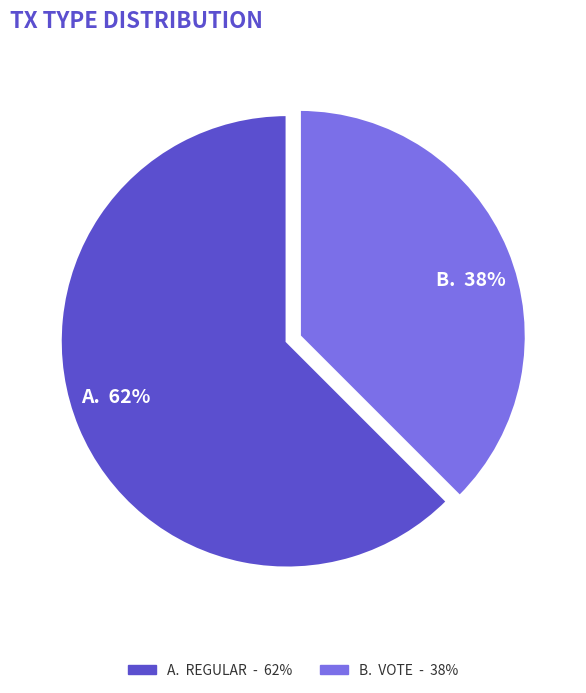

To the nearest percent, what is the average slice percentage?

50%